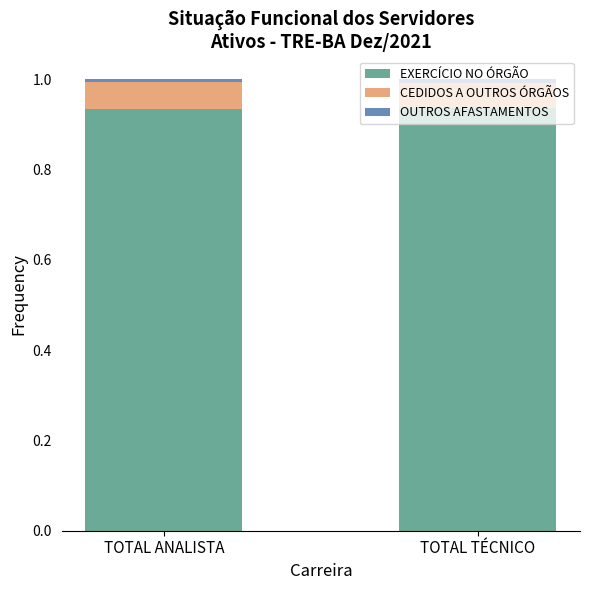

The EXERCÍCIO NO ÓRGÃO series shows 1.6 at TOTAL ANALISTA. True or false?

False